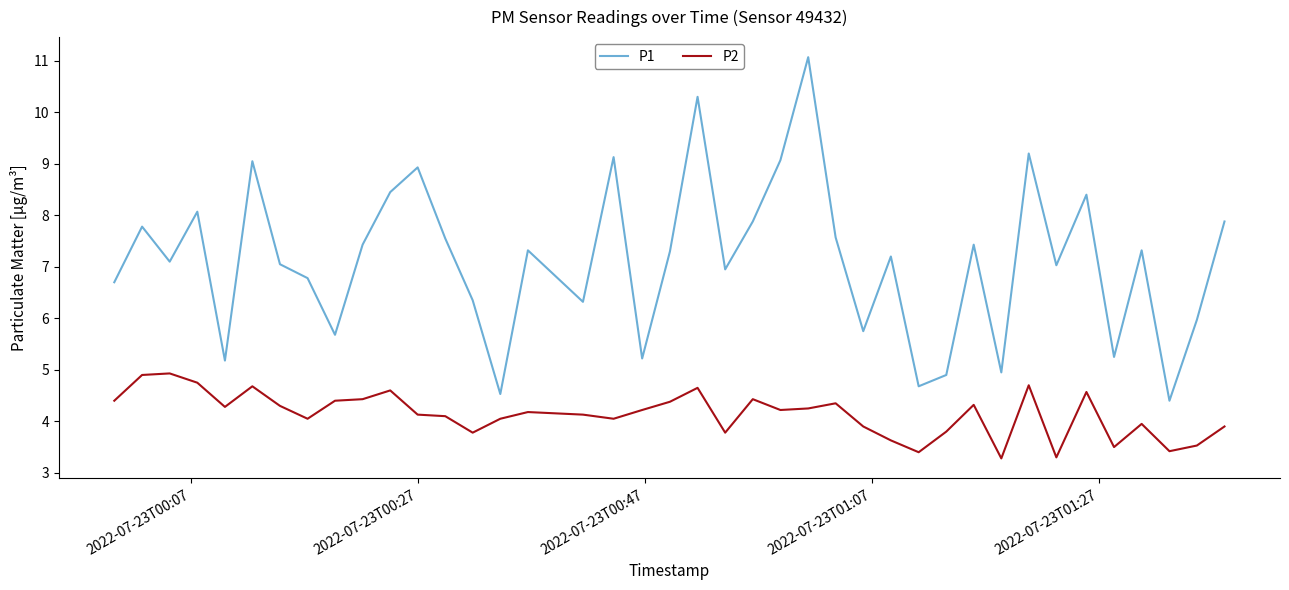

List the series in order of their overall mean, lowest first.

P2, P1